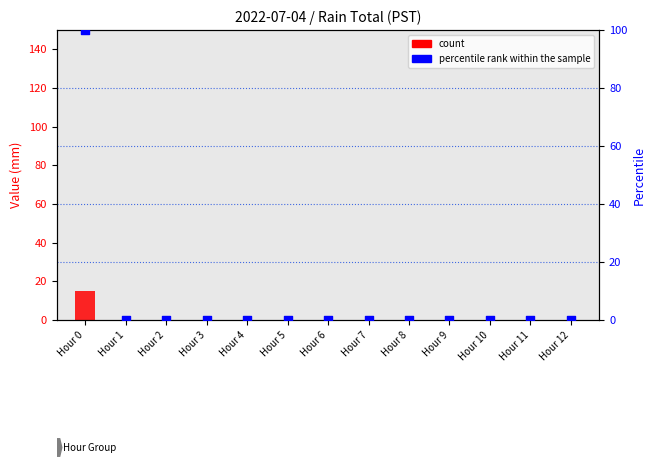

At which category is the sum across all series the highest?

Hour 0